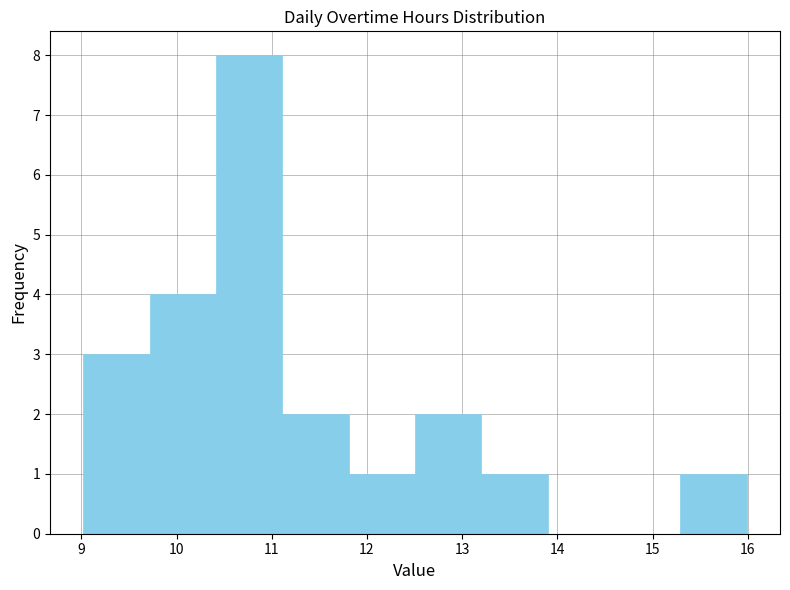

Reading left to right, transcribe this chart: for each bar, give the range it covers on the x-axis and its height. Neither the bar edges nor the heights are printed on the chart, so give them approximately, as read against the axes.

9.0 to 9.7: 3
9.7 to 10.4: 4
10.4 to 11.1: 8
11.1 to 11.8: 2
11.8 to 12.5: 1
12.5 to 13.2: 2
13.2 to 13.9: 1
13.9 to 14.6: 0
14.6 to 15.3: 0
15.3 to 16.0: 1